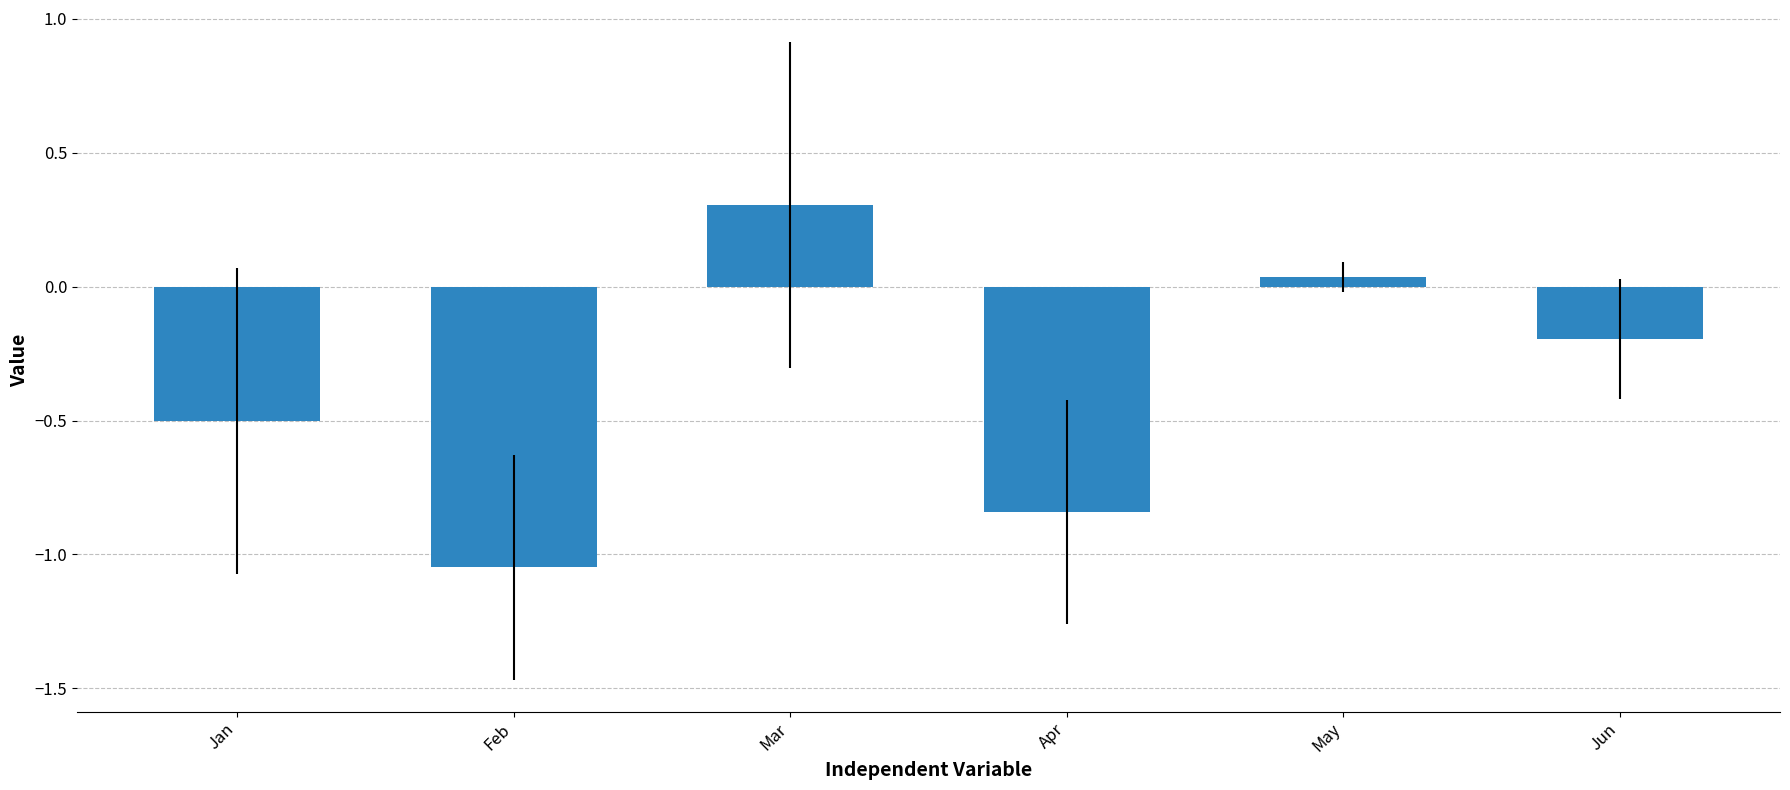

What is the greatest value displayed?

0.3